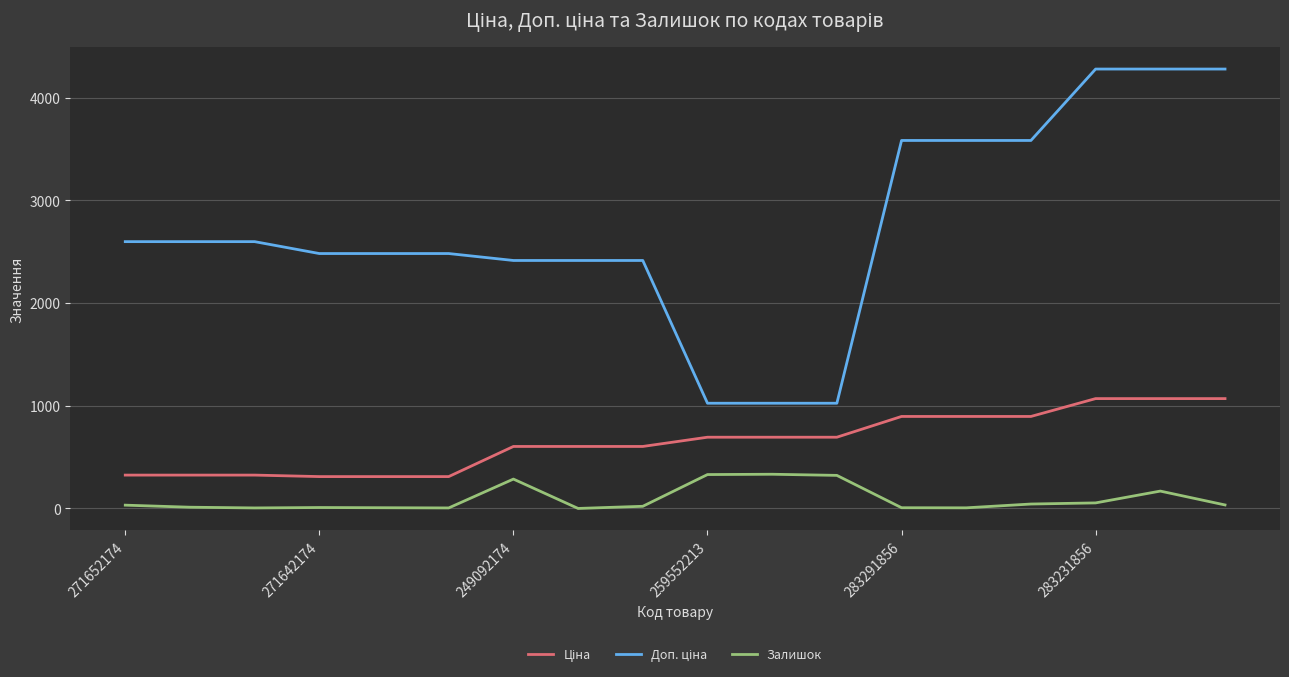

What is the highest value of the Залишок series?

333.0